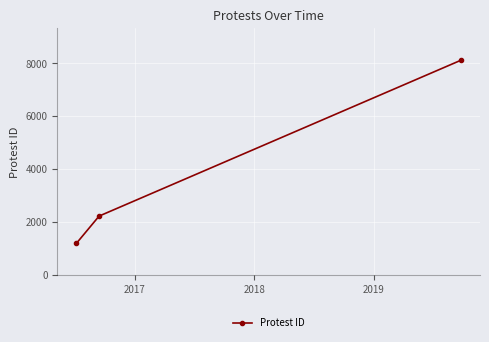

Reading right to left, extract all data points from this chart.

8113	2229	1203